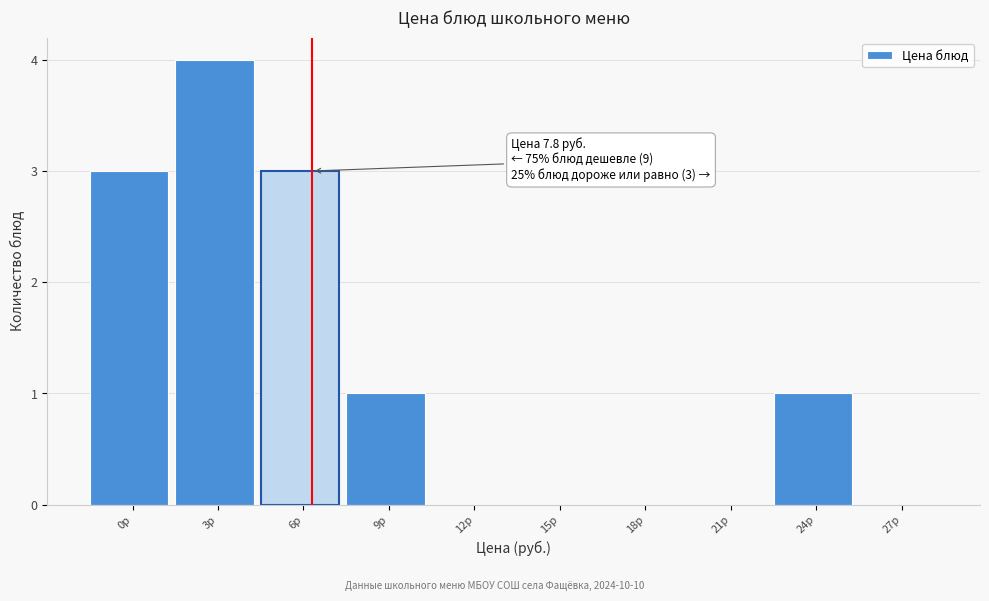

Reading left to right, transcribe all the data shown in this chart.

0р=3	3р=4	6р=3	9р=1	12р=0	15р=0	18р=0	21р=0	24р=1	27р=0